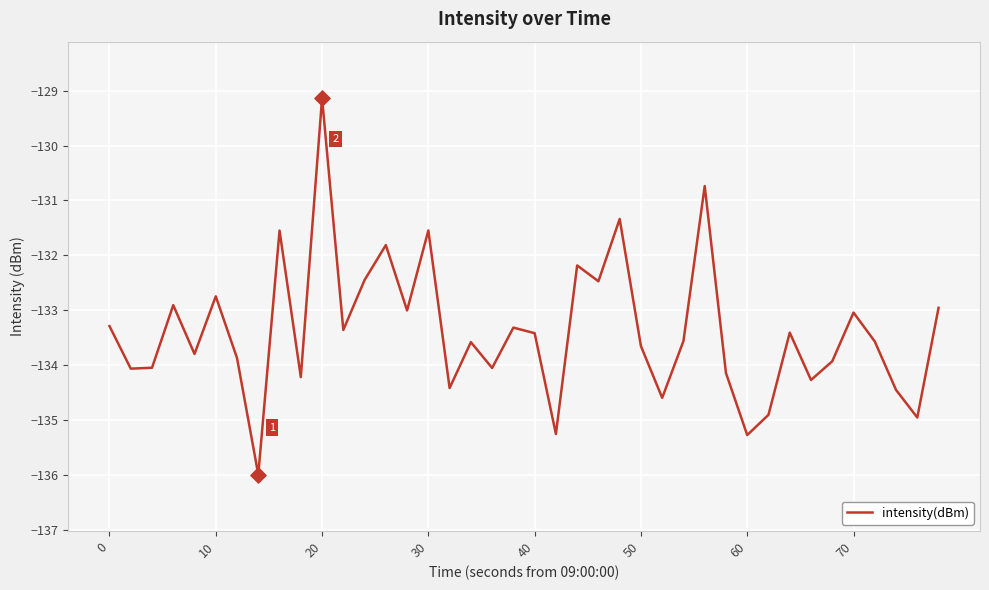

What is the difference between the maximum and minimum values?

6.9